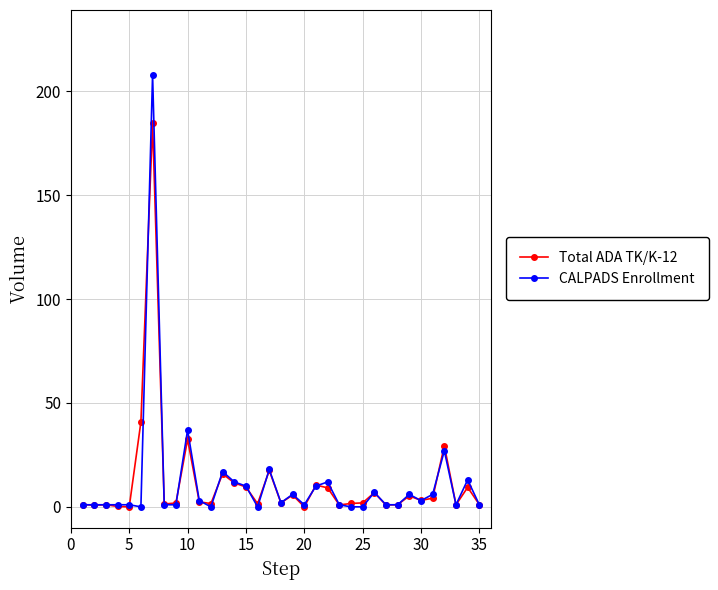

Rank the series by their maximum value, from lowest to highest.

Total ADA TK/K-12, CALPADS Enrollment